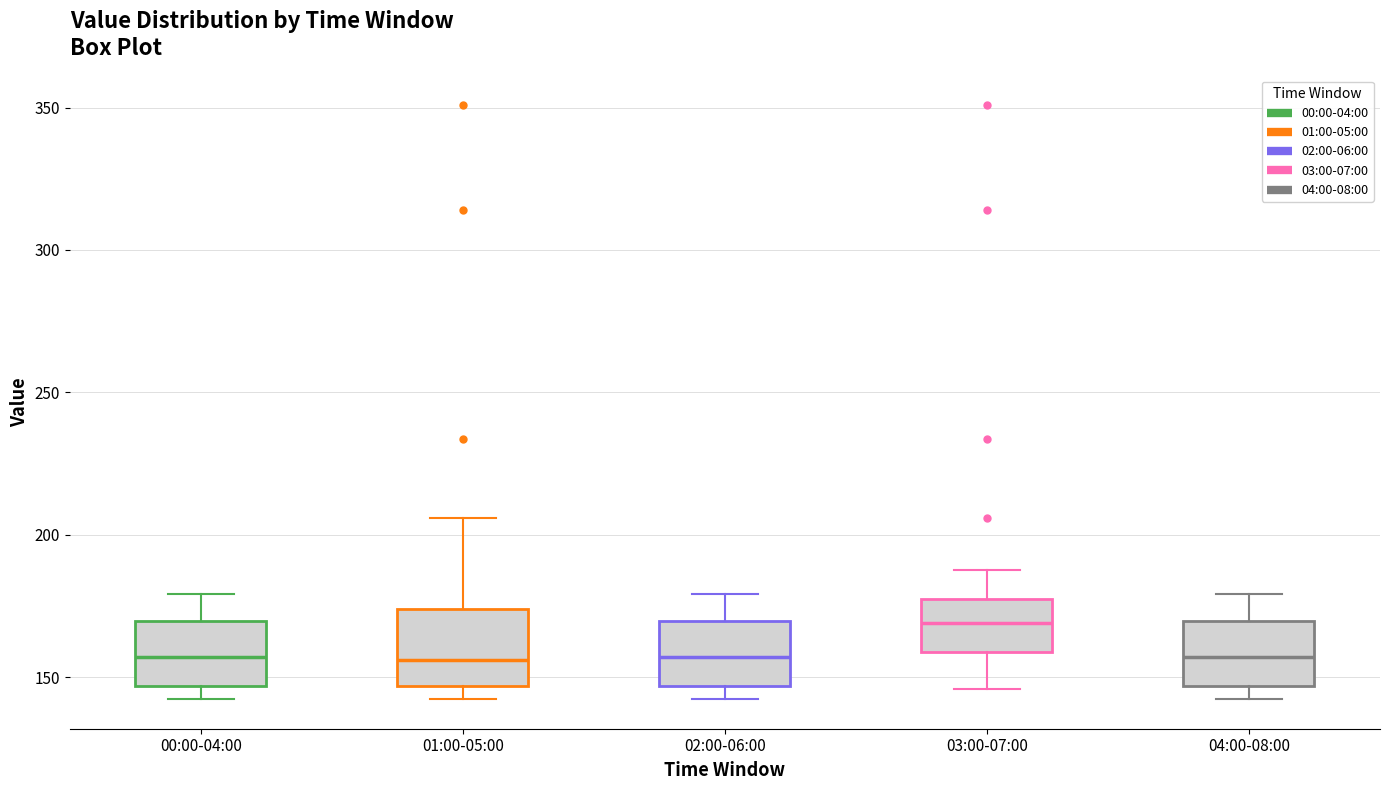

Where does the lower whisker of the box for 03:00-07:00 end on the y-axis? The values are not printed on the chart, so give them approximately, as read against the axis.

145